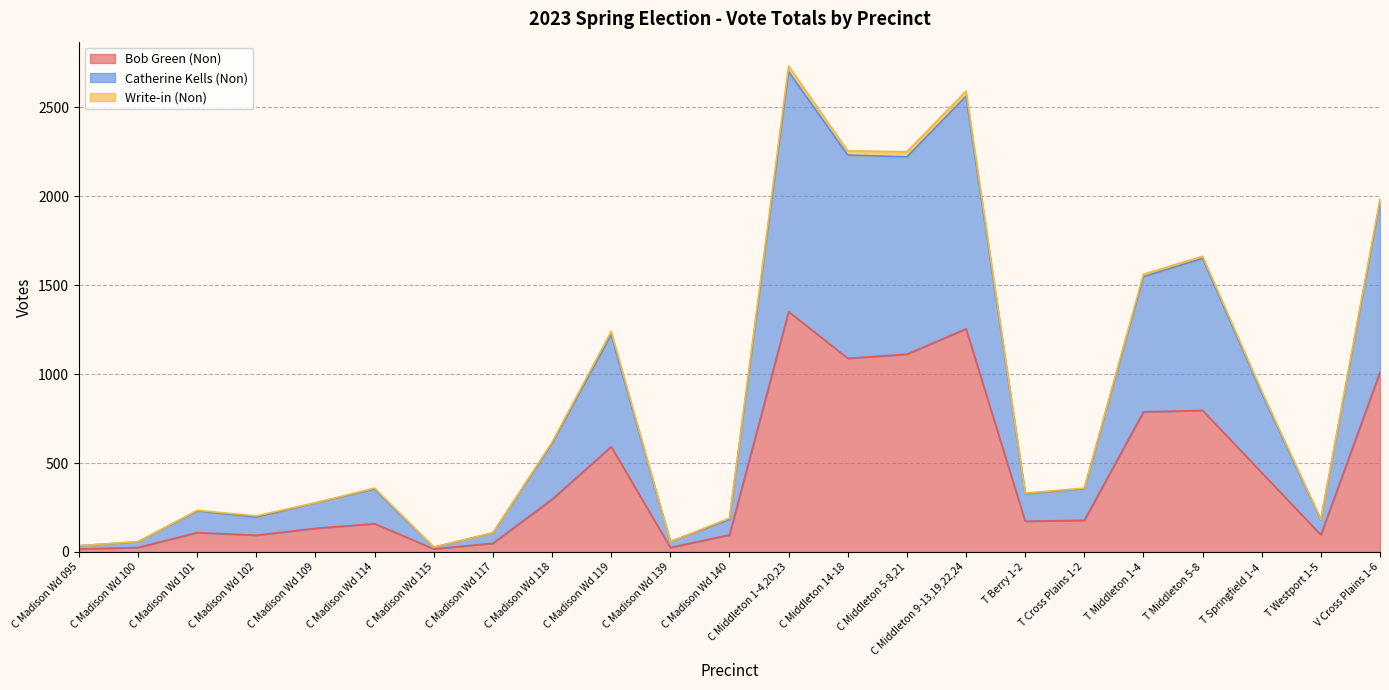

Is it true that Bob Green (Non) equals 135 at C Madison Wd 119?

False